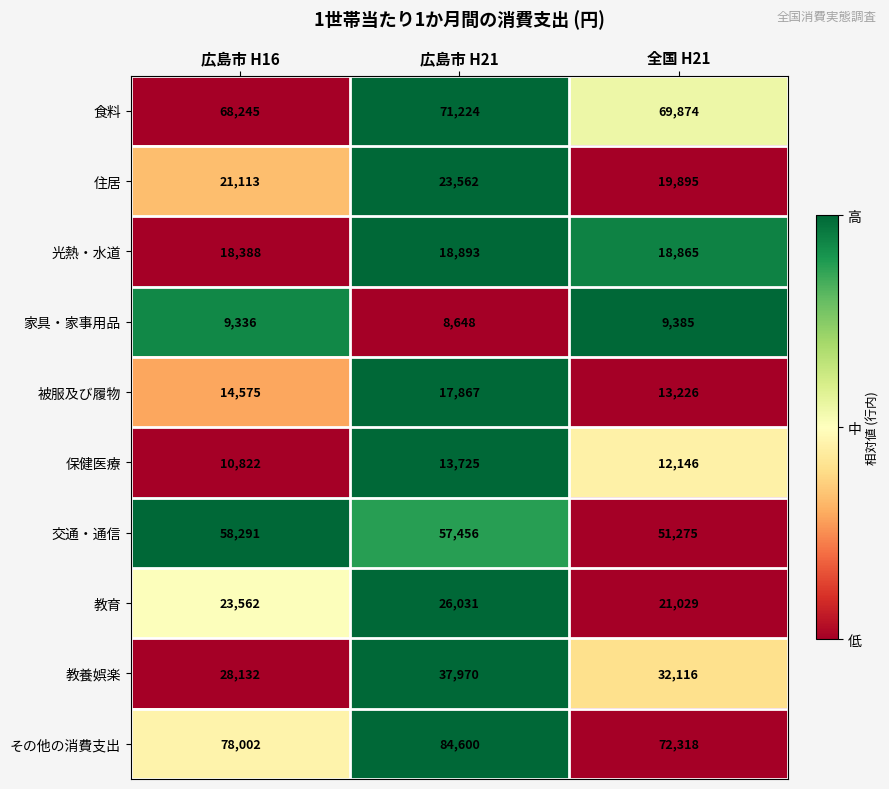

What is the difference between the 被服及び履物 values at 広島市 H21 and 広島市 H16?

3292